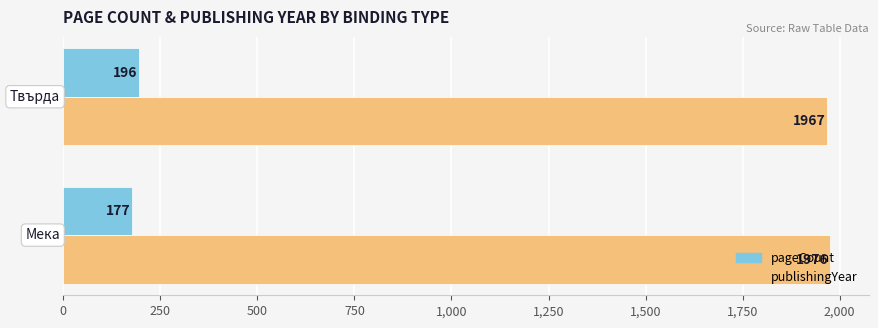

Which series has the largest total across all categories?

publishingYear